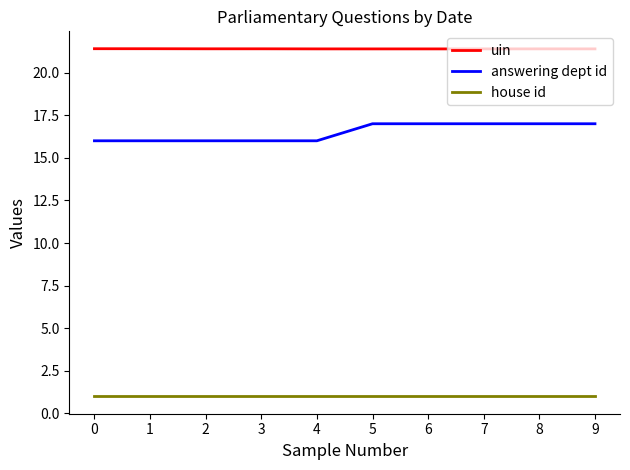

Is it true that uin equals 21.4 at 0?

True